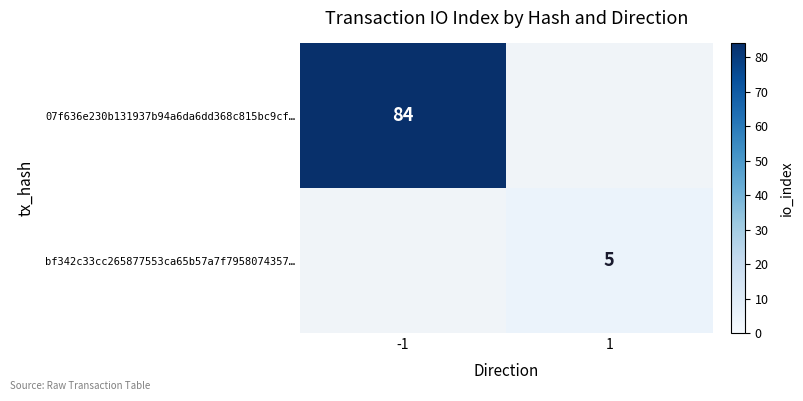

Is the value of bf342c33cc265877553ca65b57a7f7958074357… at 1 greater than the value of 07f636e230b131937b94a6da6dd368c815bc9cf… at -1?

No